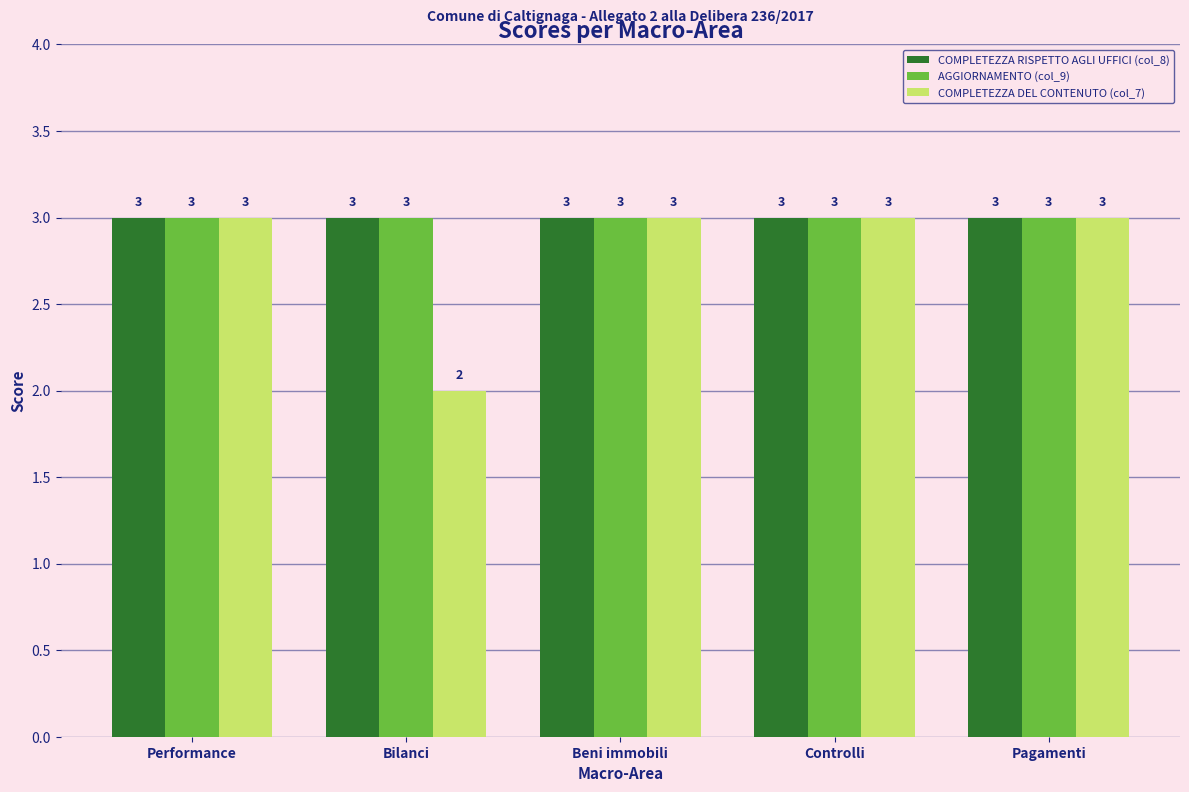

What is the value of the COMPLETEZZA DEL CONTENUTO (col_7) bar at the 5th from the left?

3